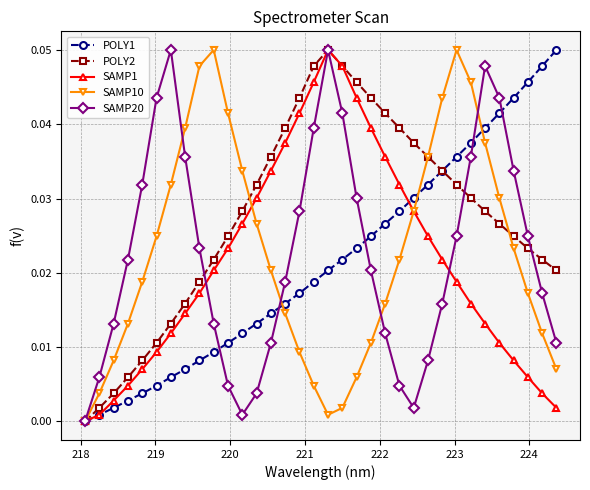

How many interior local peaks does the SAMP10 series have?

2